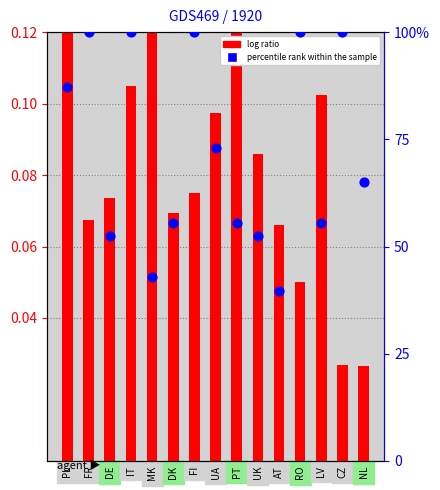

What are all the series names shown in the legend?

log ratio, percentile rank within the sample